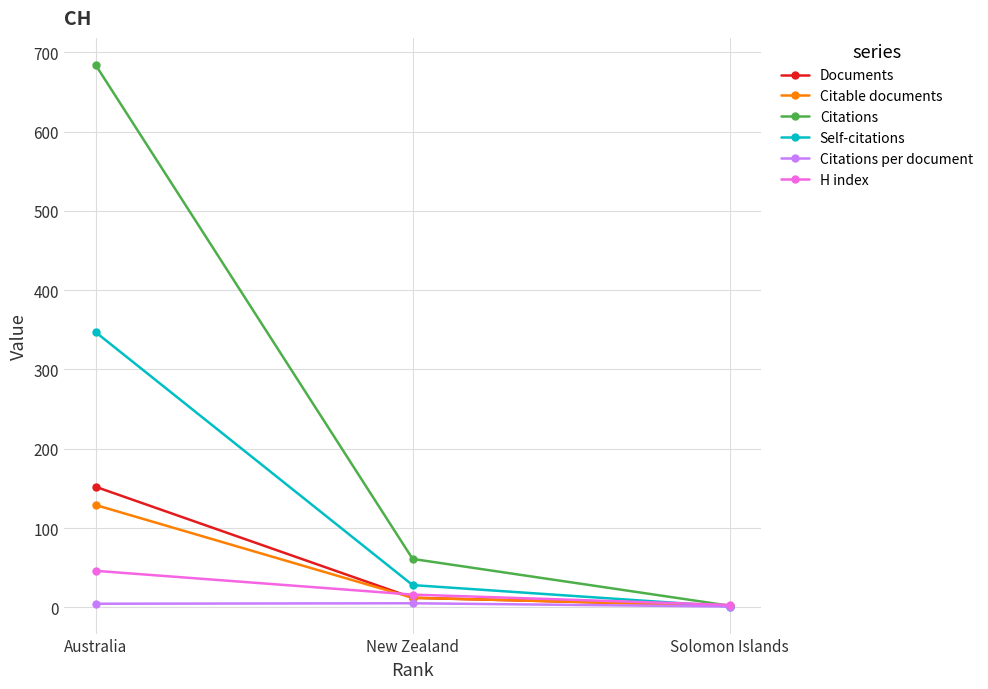

Which category has the highest value across all series?

Australia